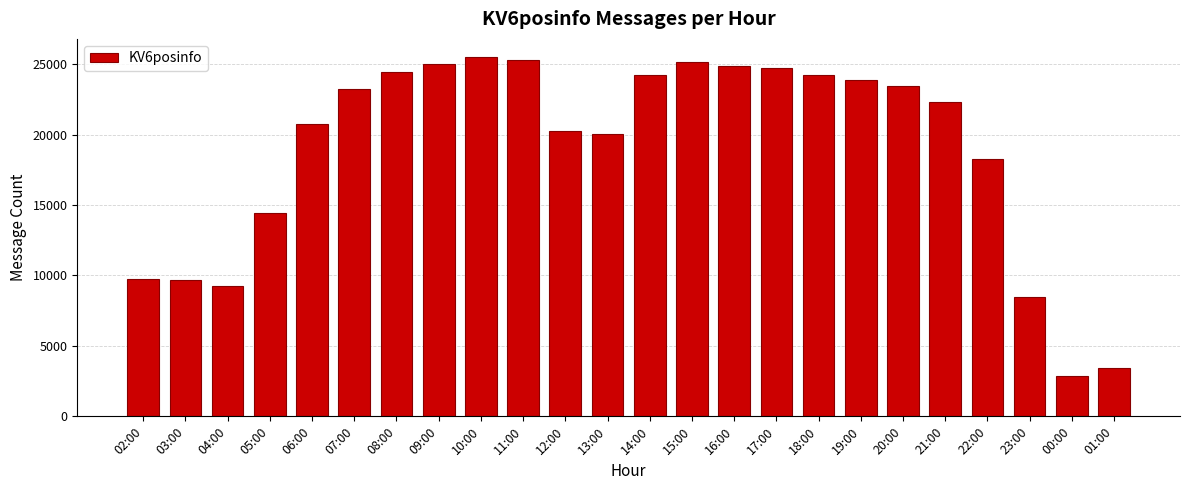

Which category has the lowest value across all series?

00:00